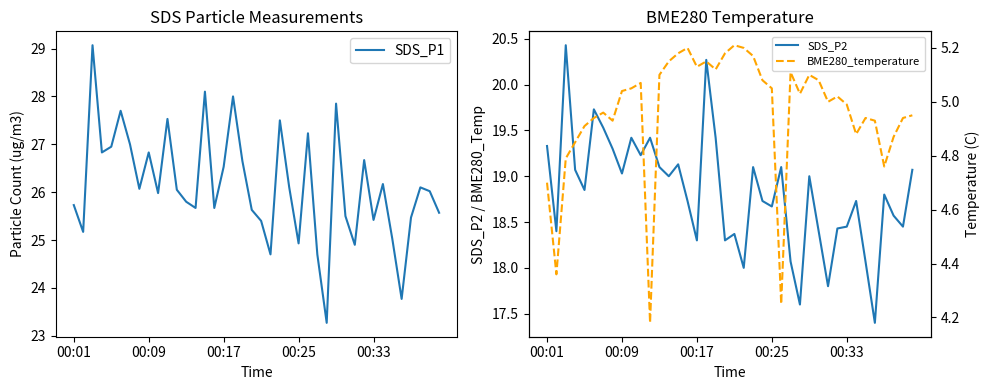

Count the number of categories in the chart.

40